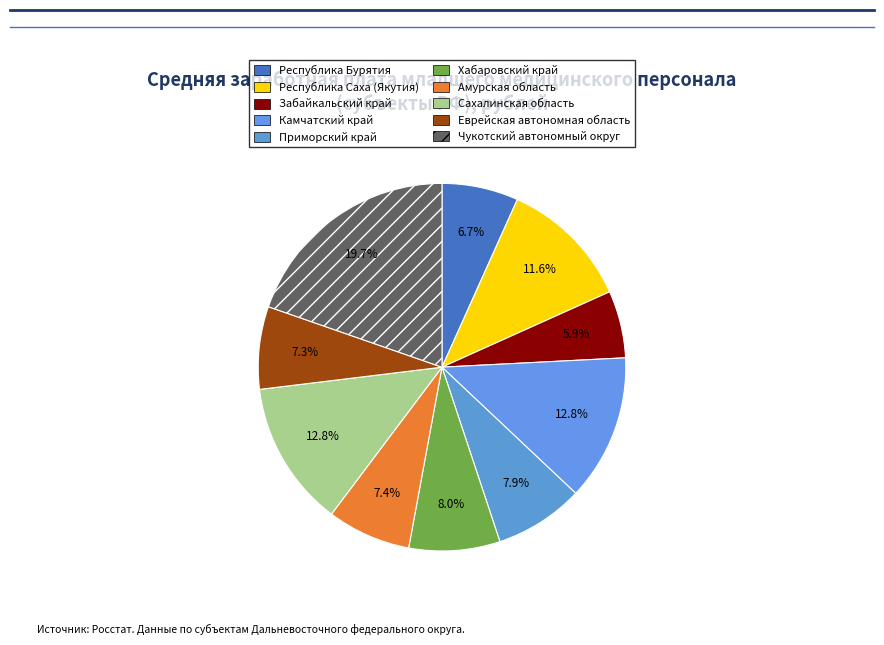

Count the number of slices in the pie.

10